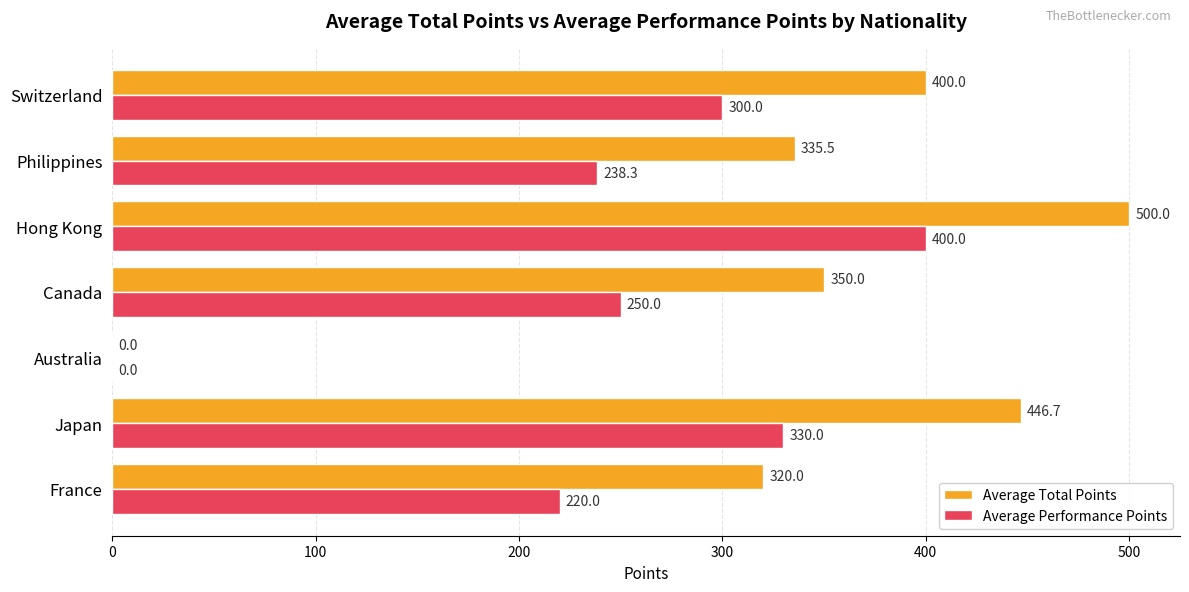

What is the maximum value for Average Total Points?

500.0